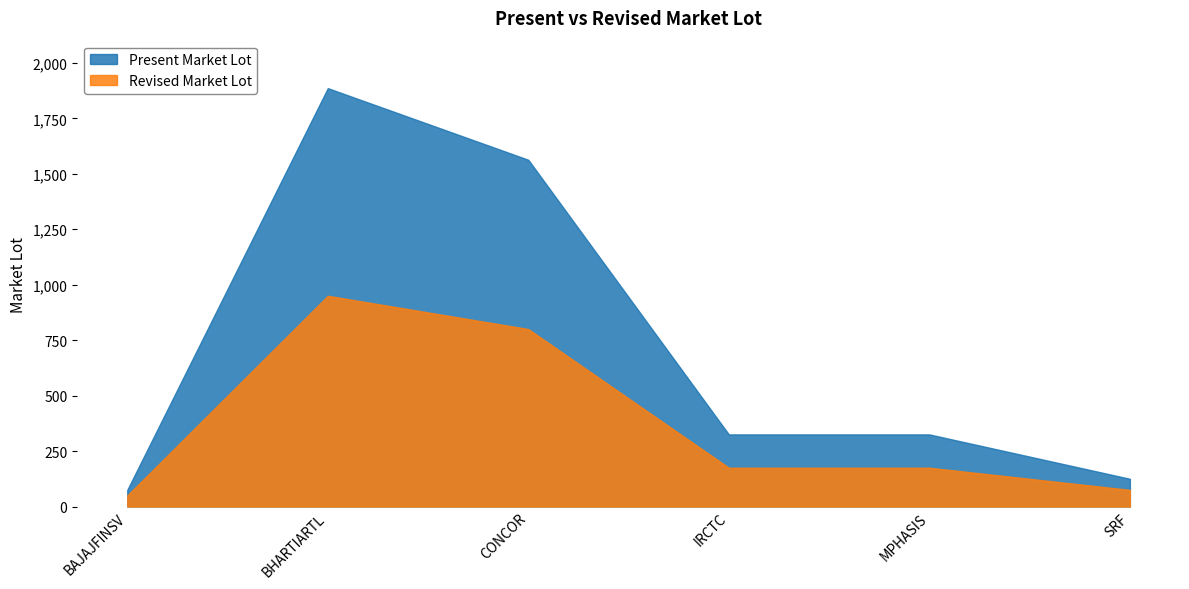

Reading right to left, what are all the values shown in this chart?

Present Market Lot: 125	325	325	1563	1886	75
Revised Market Lot: 75	175	175	800	950	50